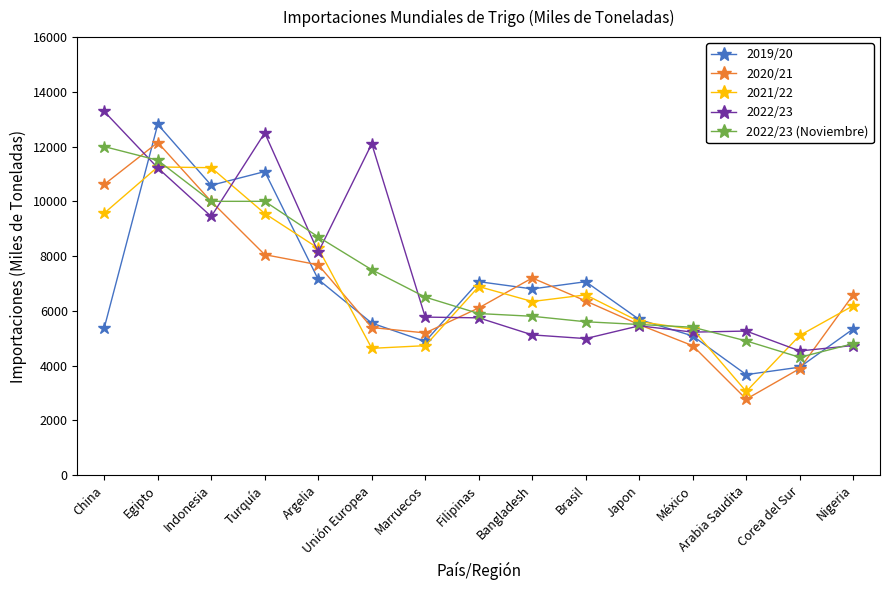

What is the smallest value displayed?

2773